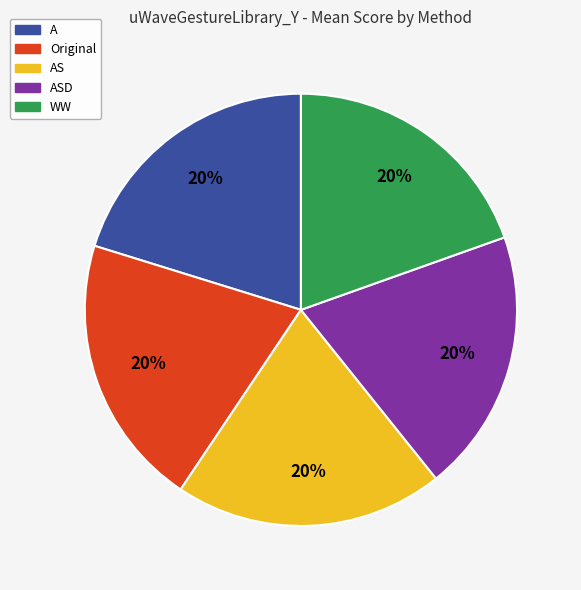

To the nearest percent, what is the combined percentage of AS and ASD?

40%